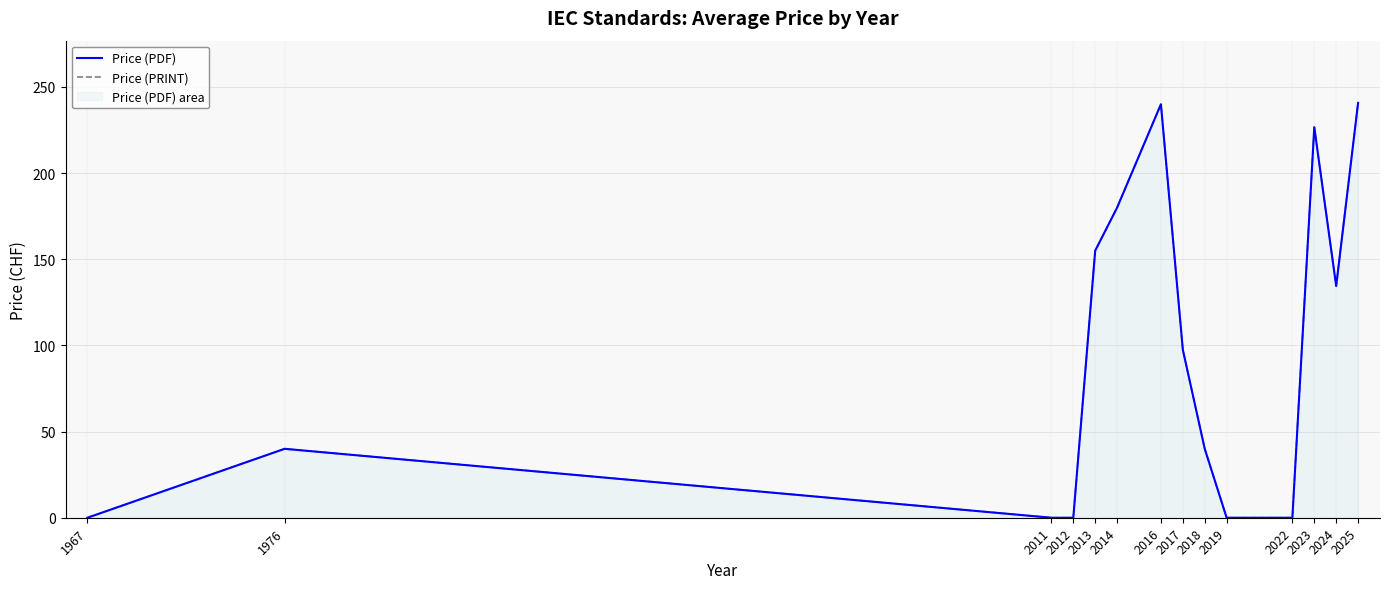

Between 1967 and 2025, which is larger?

2025